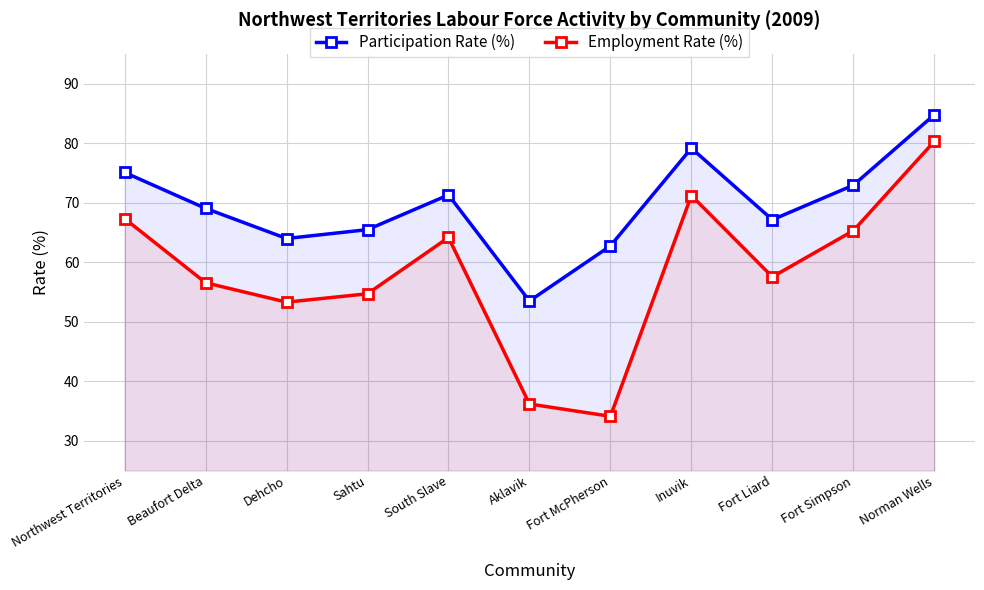

True or false: Employment Rate (%) and Participation Rate (%) cross at least once.

False